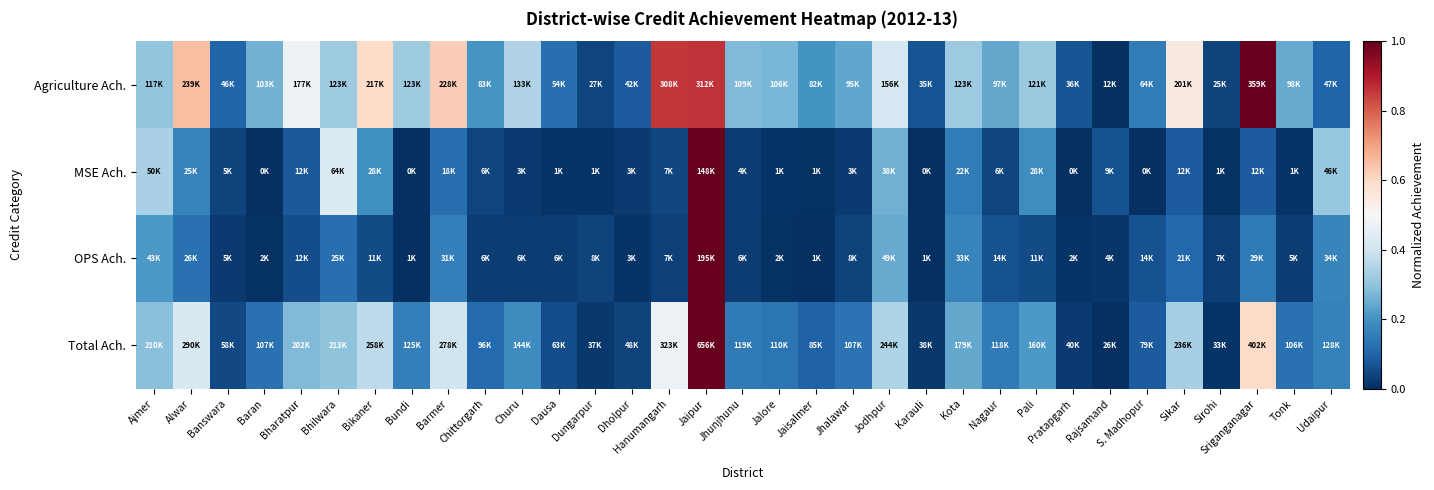

Reading right to left, what are all the values shown in this chart?

Agriculture Ach.: Udaipur=0.1	Tonk=0.2	Sriganganagar=1.0	Sirohi=0.0	Sikar=0.5	S. Madhopur=0.1	Rajsamand=0.0	Pratapgarh=0.1	Pali=0.3	Nagaur=0.2	Kota=0.3	Karauli=0.1	Jodhpur=0.4	Jhalawar=0.2	Jaisalmer=0.2	Jalore=0.3	Jhunjhunu=0.3	Jaipur=0.9	Hanumangarh=0.9	Dholpur=0.1	Dungarpur=0.0	Dausa=0.1	Churu=0.3	Chittorgarh=0.2	Barmer=0.6	Bundi=0.3	Bikaner=0.6	Bhilwara=0.3	Bharatpur=0.5	Baran=0.3	Banswara=0.1	Alwar=0.7	Ajmer=0.3
MSE Ach.: Udaipur=0.3	Tonk=0.0	Sriganganagar=0.1	Sirohi=0.0	Sikar=0.1	S. Madhopur=0.0	Rajsamand=0.1	Pratapgarh=0.0	Pali=0.2	Nagaur=0.0	Kota=0.1	Karauli=0.0	Jodhpur=0.3	Jhalawar=0.0	Jaisalmer=0.0	Jalore=0.0	Jhunjhunu=0.0	Jaipur=1.0	Hanumangarh=0.0	Dholpur=0.0	Dungarpur=0.0	Dausa=0.0	Churu=0.0	Chittorgarh=0.0	Barmer=0.1	Bundi=0.0	Bikaner=0.2	Bhilwara=0.4	Bharatpur=0.1	Baran=0.0	Banswara=0.0	Alwar=0.2	Ajmer=0.3
OPS Ach.: Udaipur=0.2	Tonk=0.0	Sriganganagar=0.1	Sirohi=0.0	Sikar=0.1	S. Madhopur=0.1	Rajsamand=0.0	Pratapgarh=0.0	Pali=0.1	Nagaur=0.1	Kota=0.2	Karauli=0.0	Jodhpur=0.2	Jhalawar=0.0	Jaisalmer=0.0	Jalore=0.0	Jhunjhunu=0.0	Jaipur=1.0	Hanumangarh=0.0	Dholpur=0.0	Dungarpur=0.0	Dausa=0.0	Churu=0.0	Chittorgarh=0.0	Barmer=0.2	Bundi=0.0	Bikaner=0.1	Bhilwara=0.1	Bharatpur=0.1	Baran=0.0	Banswara=0.0	Alwar=0.1	Ajmer=0.2
Total Ach.: Udaipur=0.2	Tonk=0.1	Sriganganagar=0.6	Sirohi=0.0	Sikar=0.3	S. Madhopur=0.1	Rajsamand=0.0	Pratapgarh=0.0	Pali=0.2	Nagaur=0.1	Kota=0.2	Karauli=0.0	Jodhpur=0.3	Jhalawar=0.1	Jaisalmer=0.1	Jalore=0.1	Jhunjhunu=0.1	Jaipur=1.0	Hanumangarh=0.5	Dholpur=0.0	Dungarpur=0.0	Dausa=0.1	Churu=0.2	Chittorgarh=0.1	Barmer=0.4	Bundi=0.2	Bikaner=0.4	Bhilwara=0.3	Bharatpur=0.3	Baran=0.1	Banswara=0.1	Alwar=0.4	Ajmer=0.3